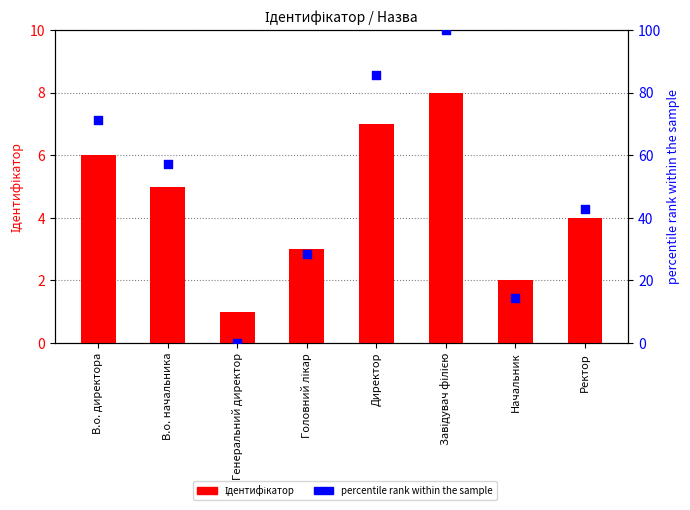

Is the value of Ідентифікатор at Директор greater than the value of percentile rank within the sample at Начальник?

No